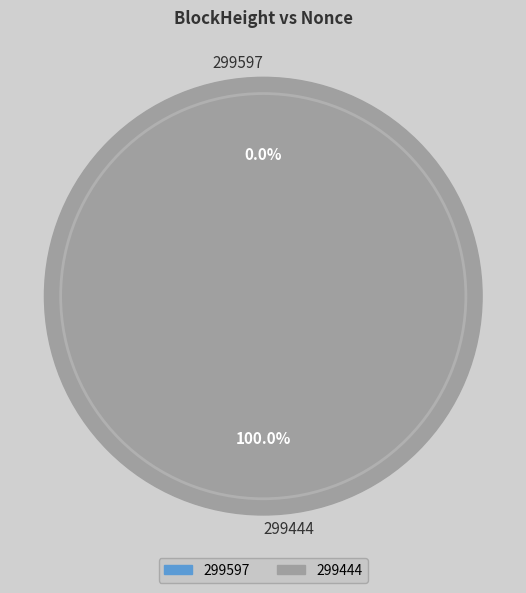

How many slices are in this pie chart?

2